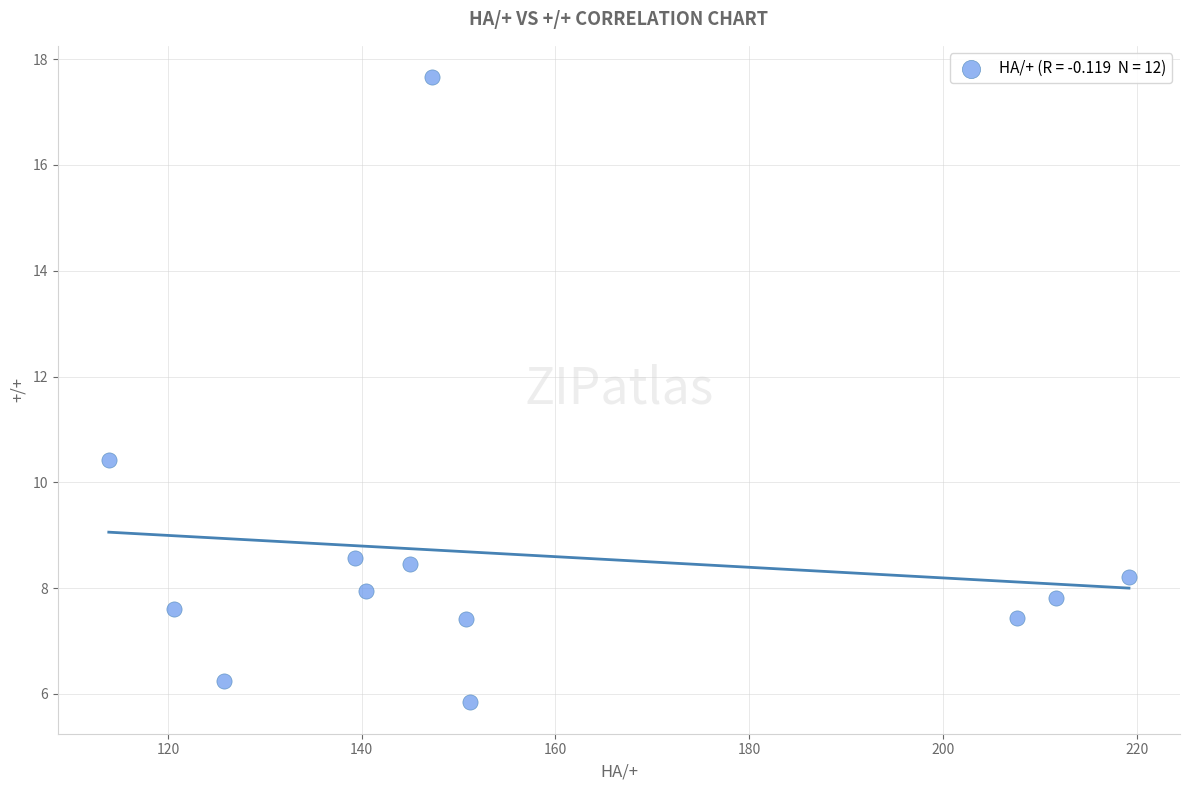

What is the average X value?

156.1